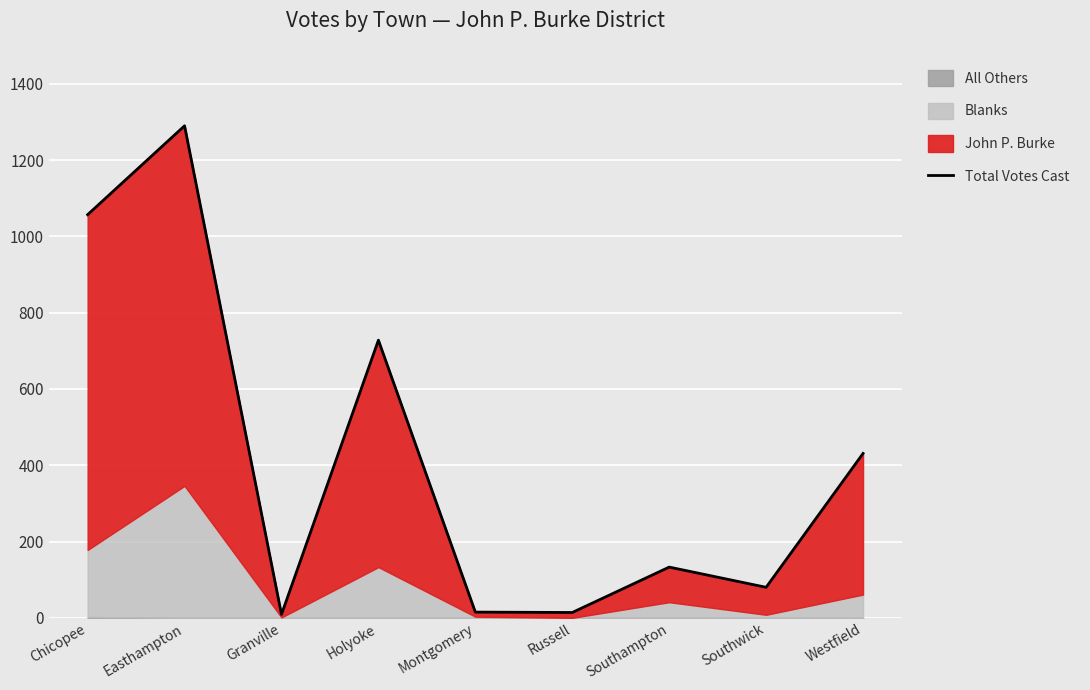

What is the maximum value shown in the chart?

1290